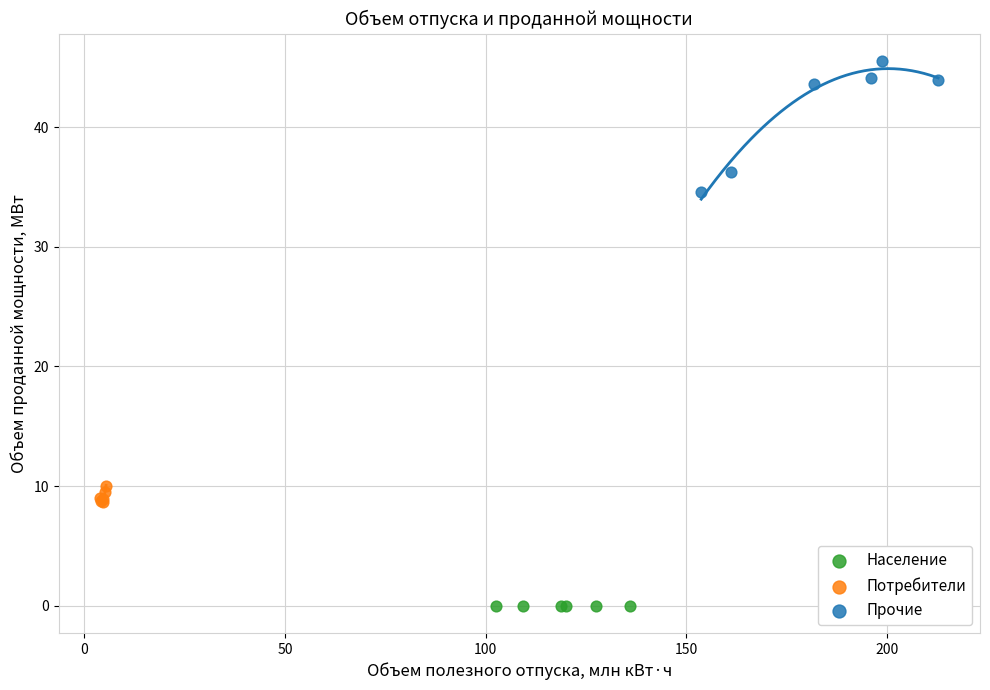

Which series reaches the minimum Y coordinate?

Население